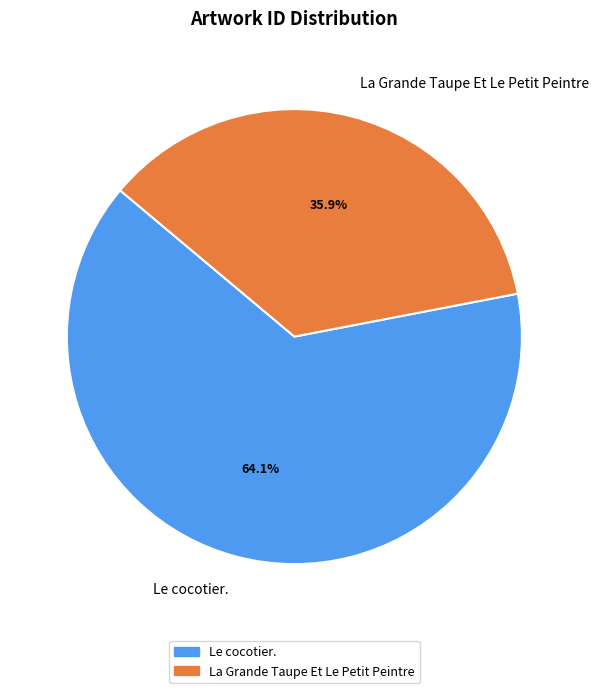

Between La Grande Taupe Et Le Petit Peintre and Le cocotier., which is larger?

Le cocotier.